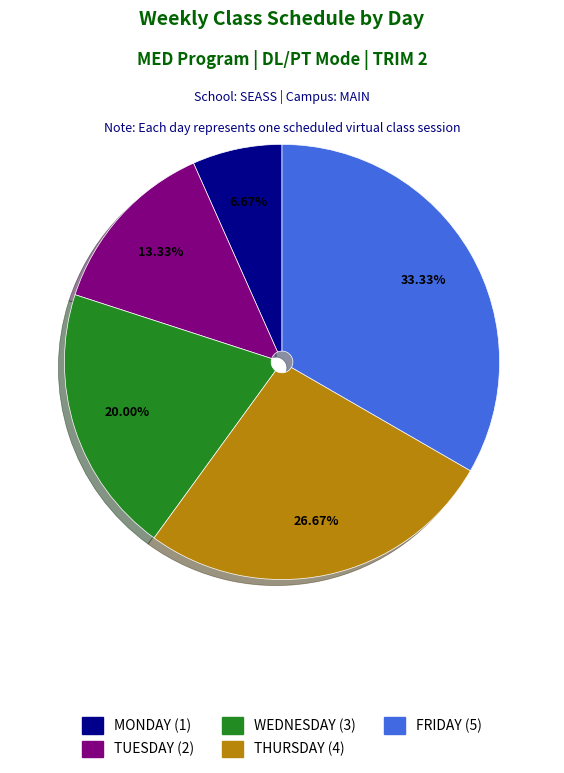

Combined, do FRIDAY and WEDNESDAY account for over 50%?

Yes